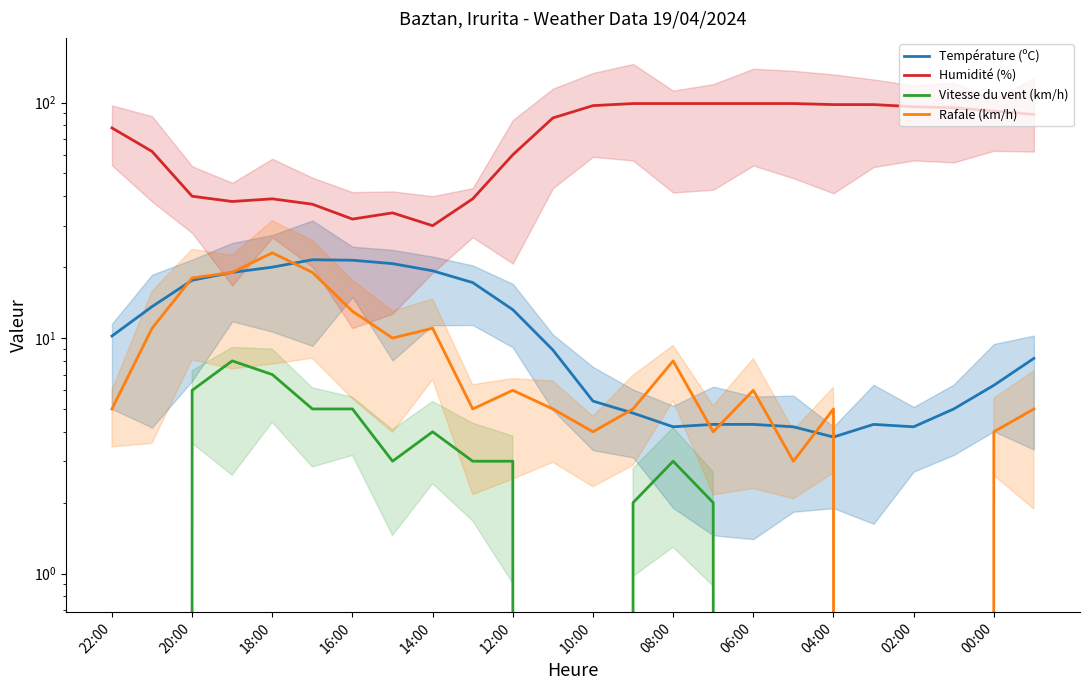

True or false: Rafale (km/h) and Humidité (%) cross at least once.

False